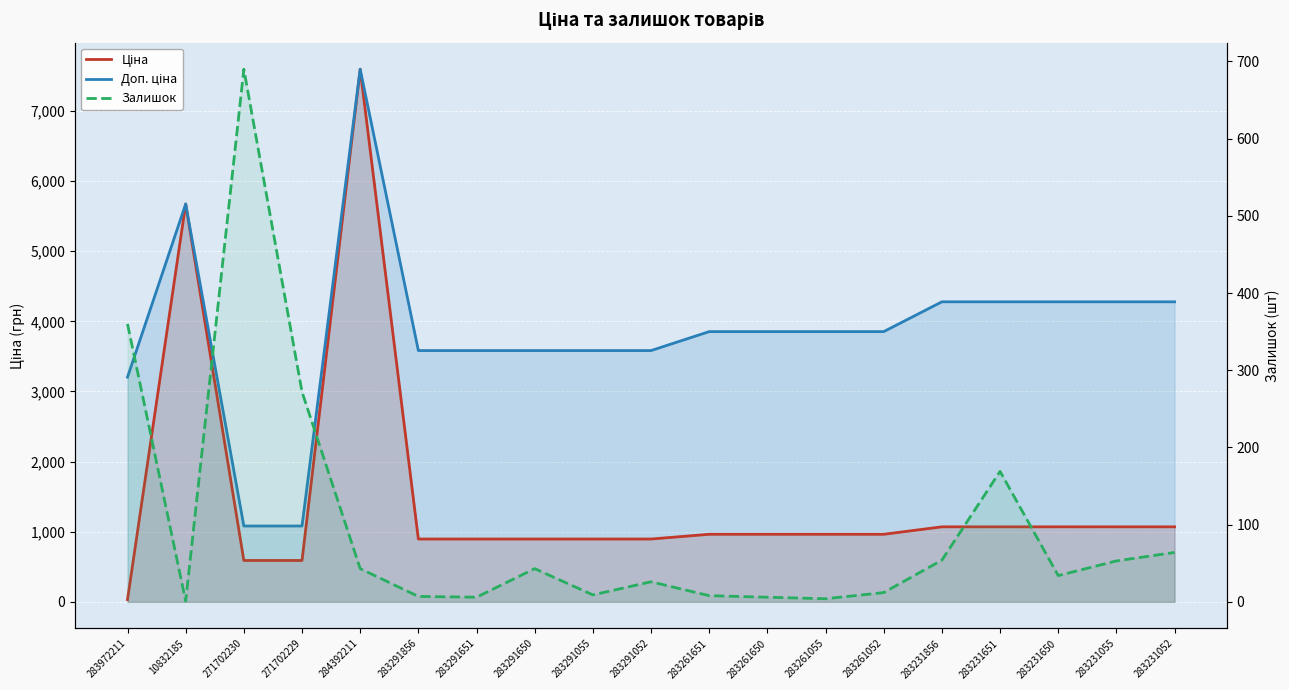

Which has a higher value, 283291650 or 283231651?

283231651